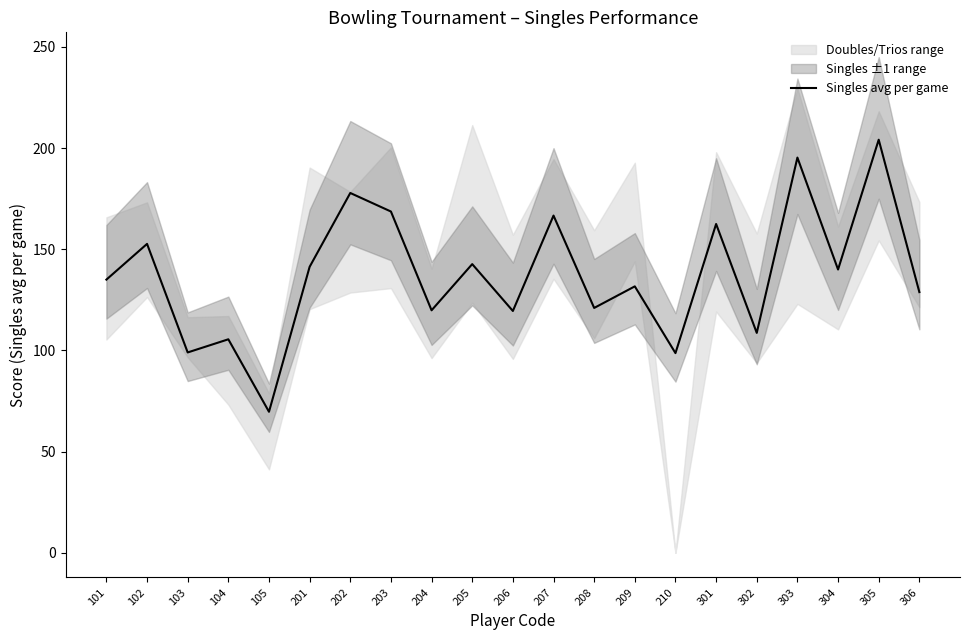

Where does the data first go above 135?

102